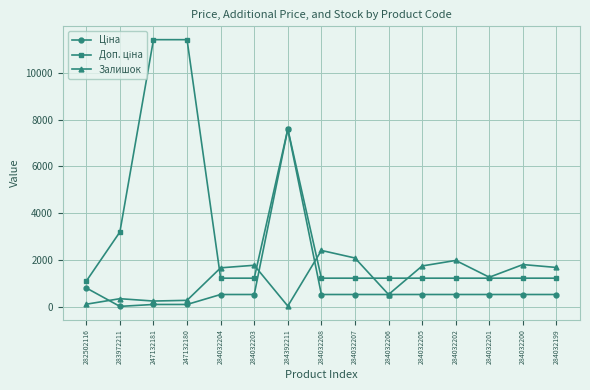

The Залишок series shows 2419.0 at 284032208. True or false?

True